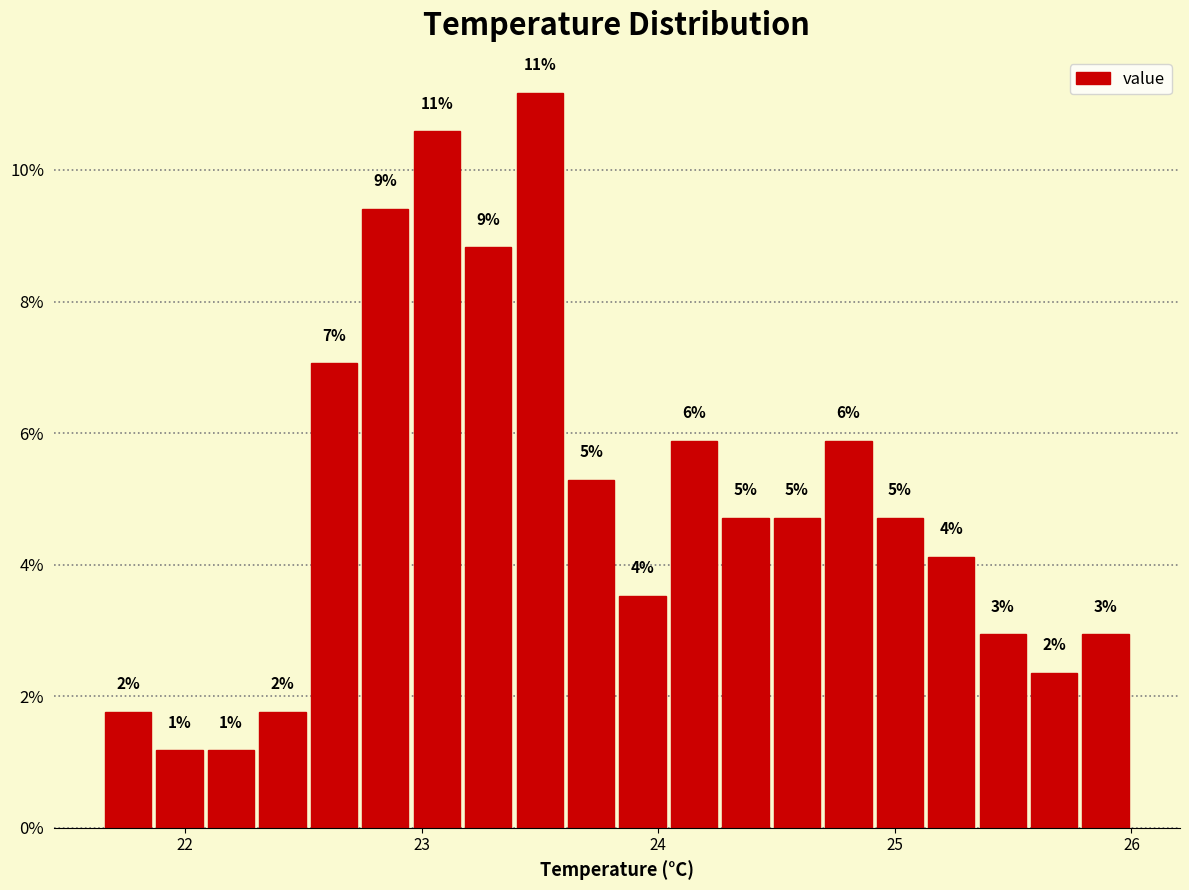

Around what value on the x-axis is the tallest bar? Give the approximate position of its centre, as read against the axis.

23.5